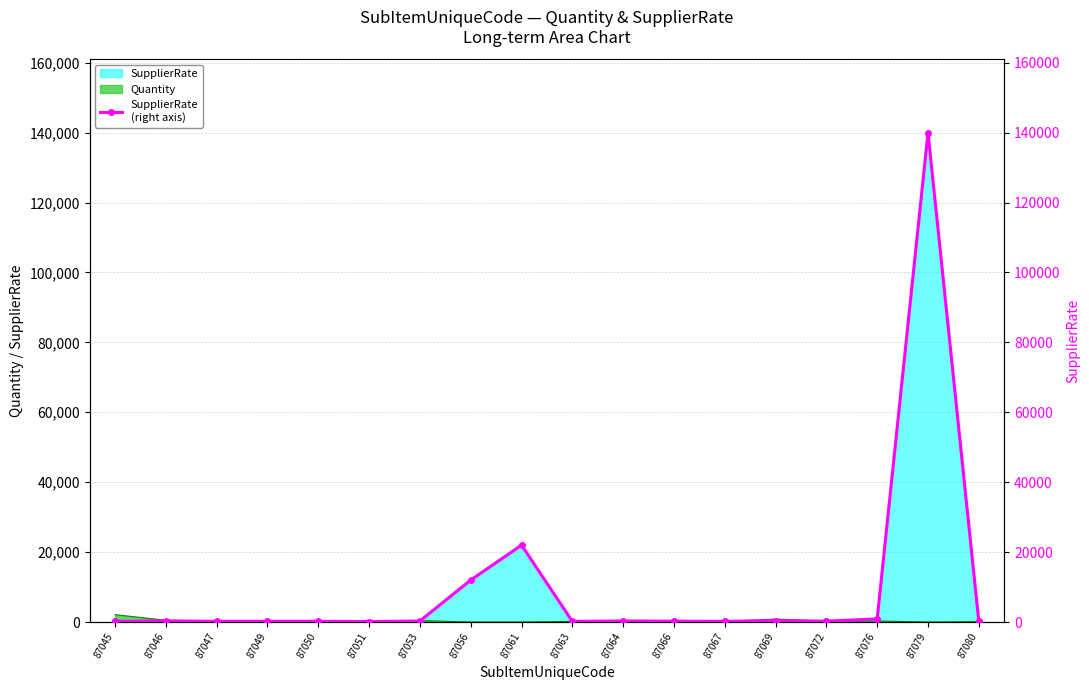

Reading left to right, transcribe all the data shown in this chart.

180	325	200	200	200	120	294	12000	22000	185	294	250	180	400	250	890	140000	180